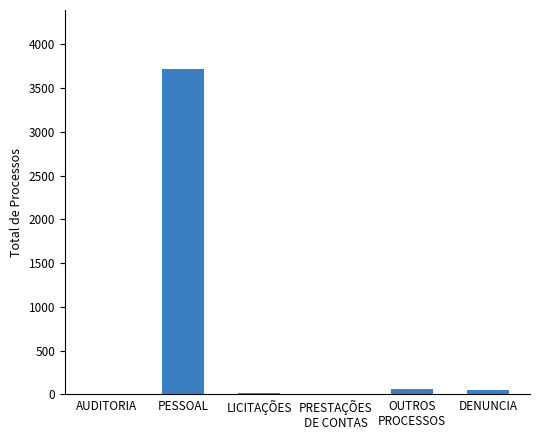

What is the sum of all values?

3849